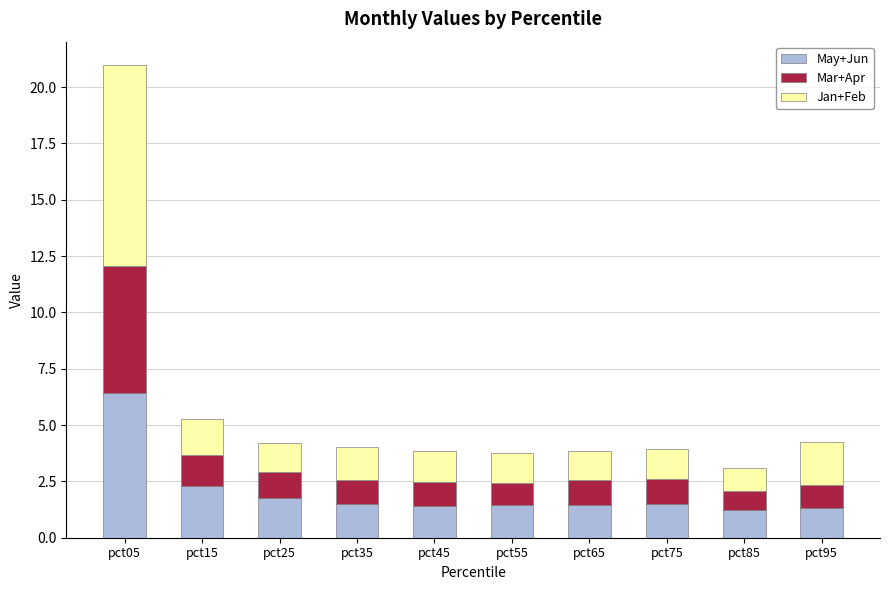

How many bars are there in total?

10